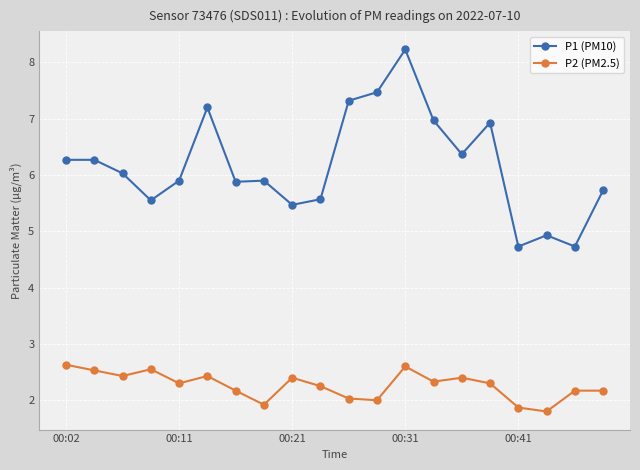

How many lines are shown in the chart?

2